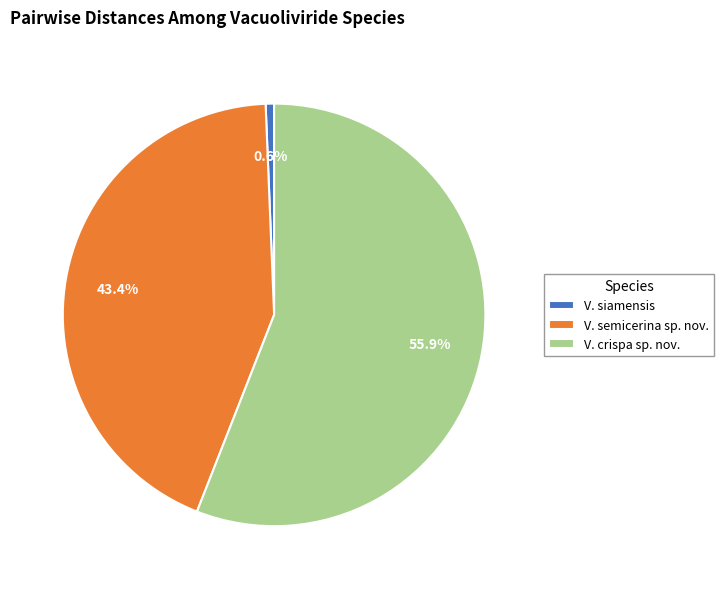

Which category has the smallest portion of the pie?

V. siamensis